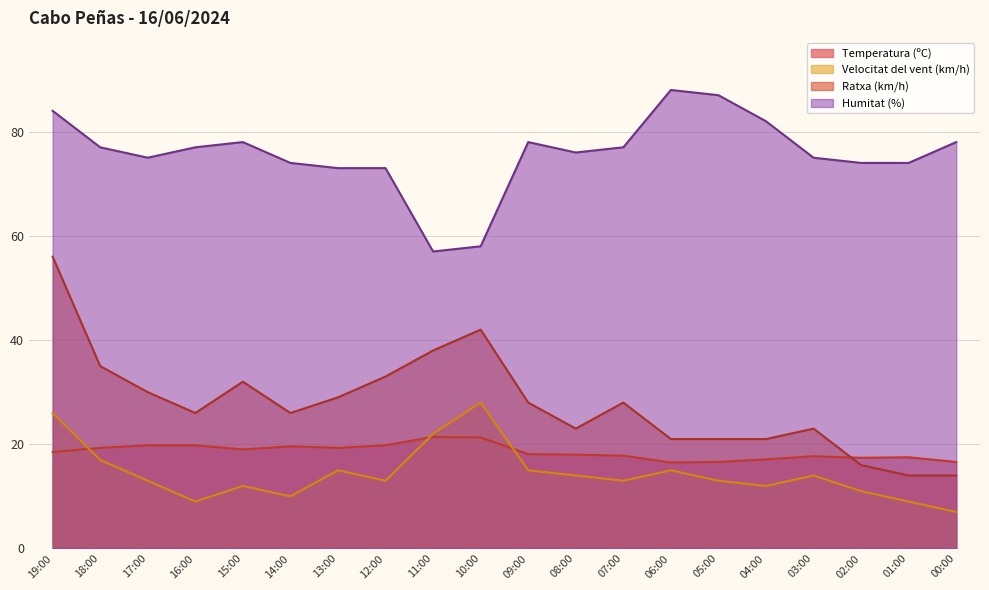

Reading left to right, extract all data points from this chart.

Temperatura (ºC): 18.5	19.3	19.8	19.8	19.0	19.6	19.3	19.8	21.4	21.3	18.1	18.0	17.8	16.5	16.6	17.1	17.7	17.4	17.5	16.6
Velocitat del vent (km/h): 26.0	17.0	13.0	9.0	12.0	10.0	15.0	13.0	22.0	28.0	15.0	14.0	13.0	15.0	13.0	12.0	14.0	11.0	9.0	7.0
Ratxa (km/h): 56.0	35.0	30.0	26.0	32.0	26.0	29.0	33.0	38.0	42.0	28.0	23.0	28.0	21.0	21.0	21.0	23.0	16.0	14.0	14.0
Humitat (%): 84.0	77.0	75.0	77.0	78.0	74.0	73.0	73.0	57.0	58.0	78.0	76.0	77.0	88.0	87.0	82.0	75.0	74.0	74.0	78.0